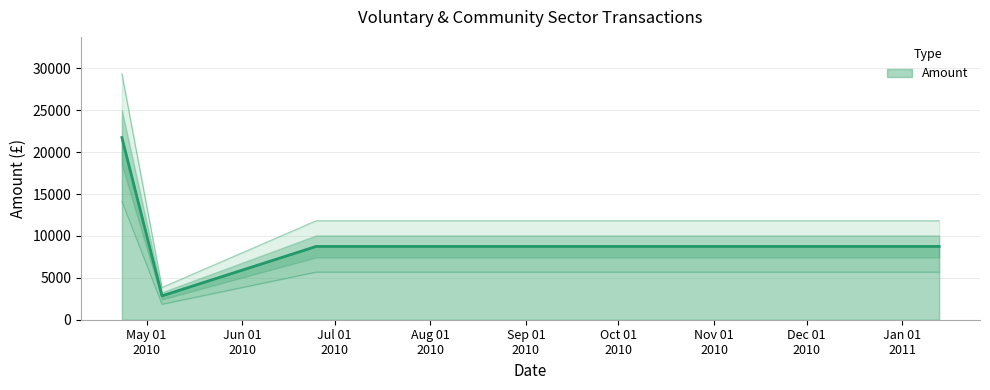

Reading right to left, extract all data points from this chart.

11812.5	11812.5	3847.5	29362.5